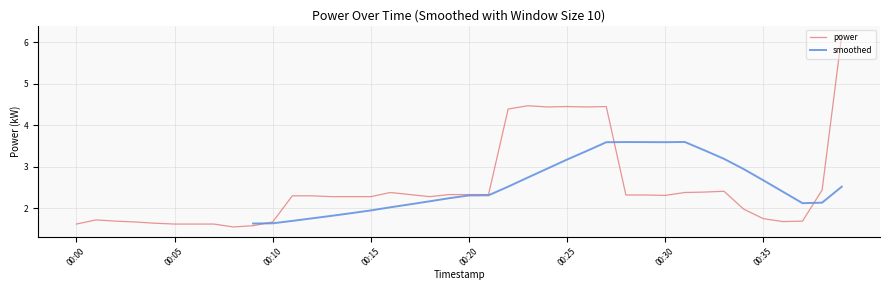

The power series shows 2.7 at 00:35. True or false?

False